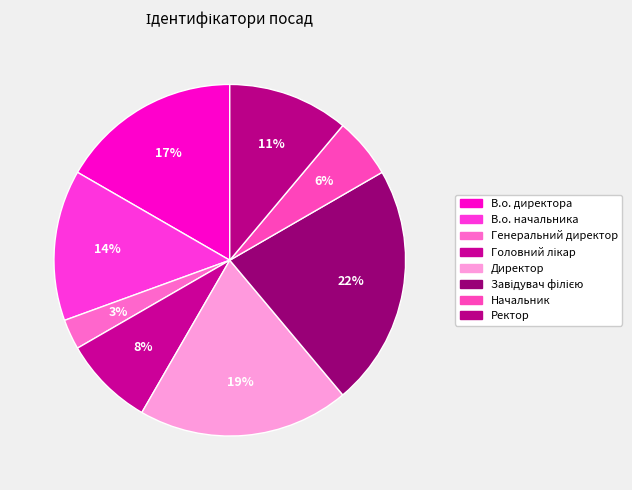

How many slices are in this pie chart?

8